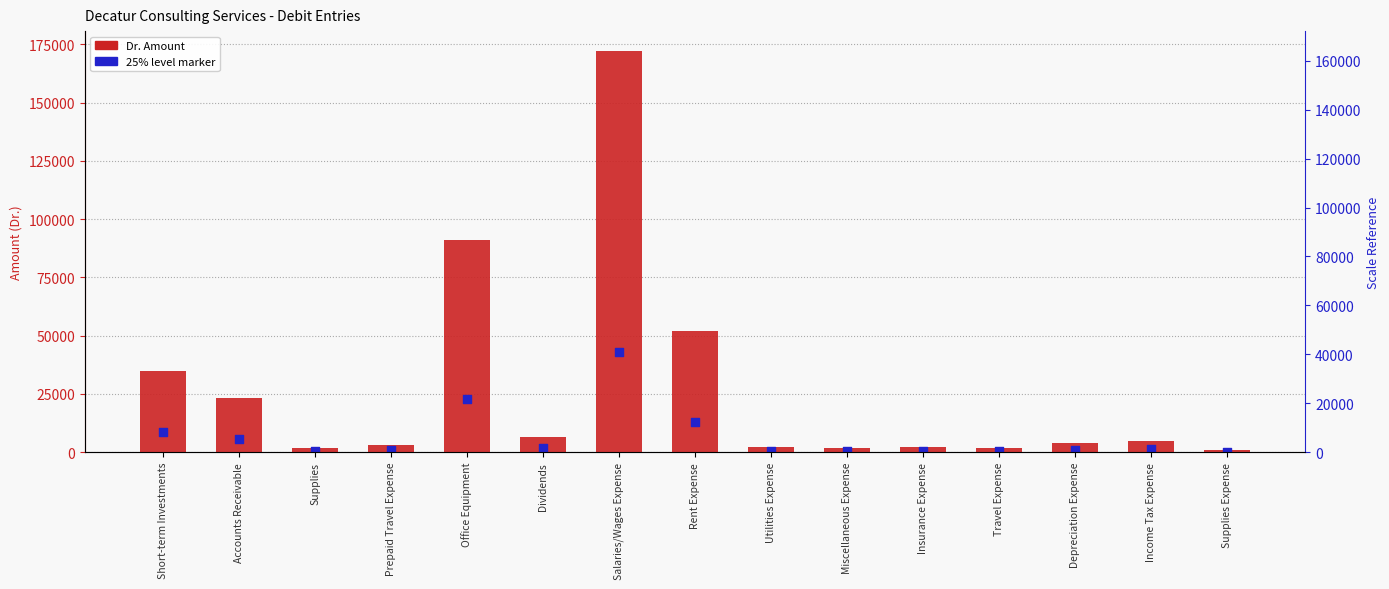

Which series contains the lowest Y value?

25% level marker